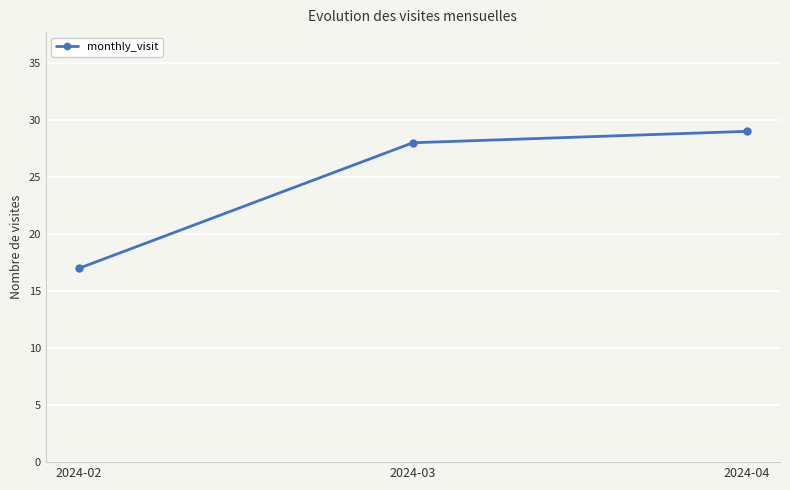

Reading left to right, transcribe all the data shown in this chart.

2024-02=17	2024-03=28	2024-04=29